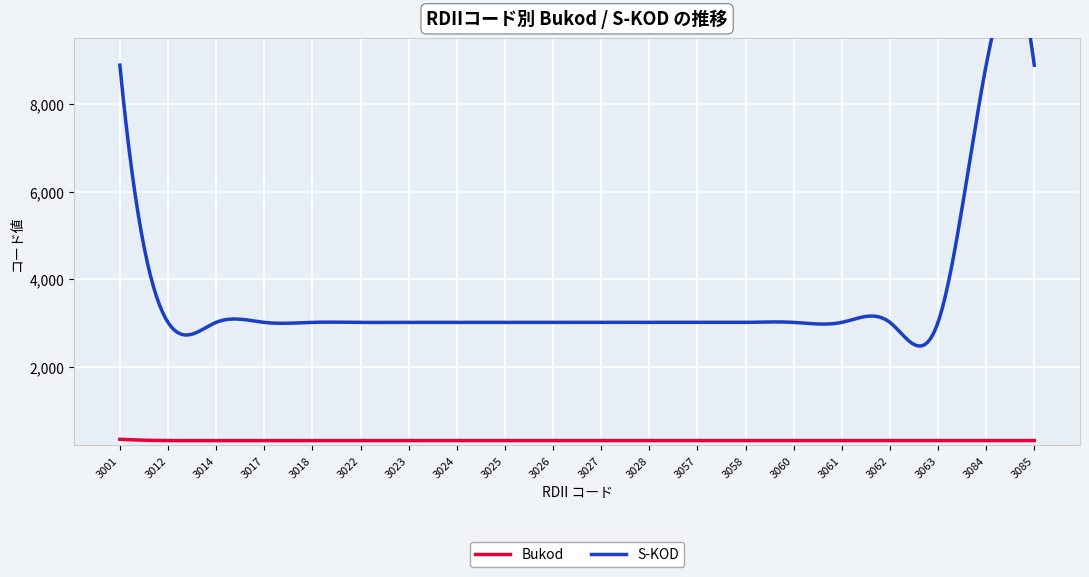

How many series are shown in this chart?

2